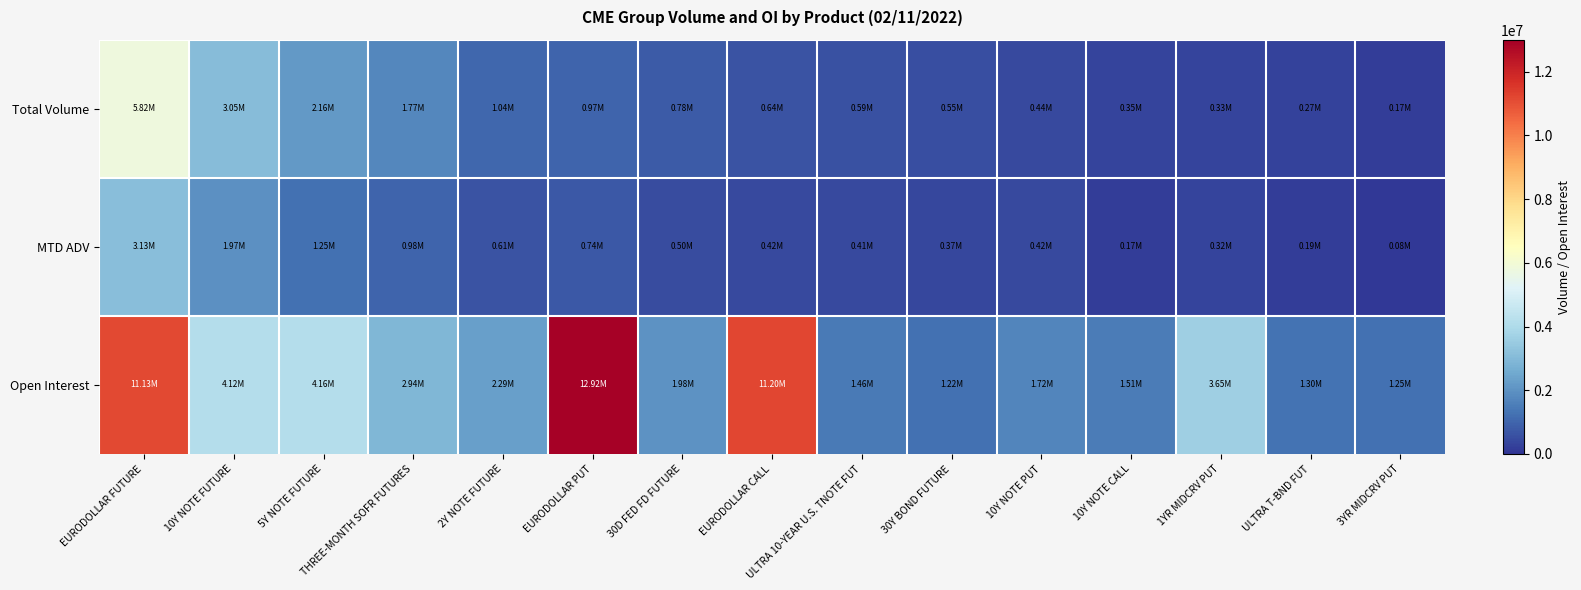

At 30D FED FD FUTURE, list the series in order from largest to smallest.

Open Interest, Total Volume, MTD ADV